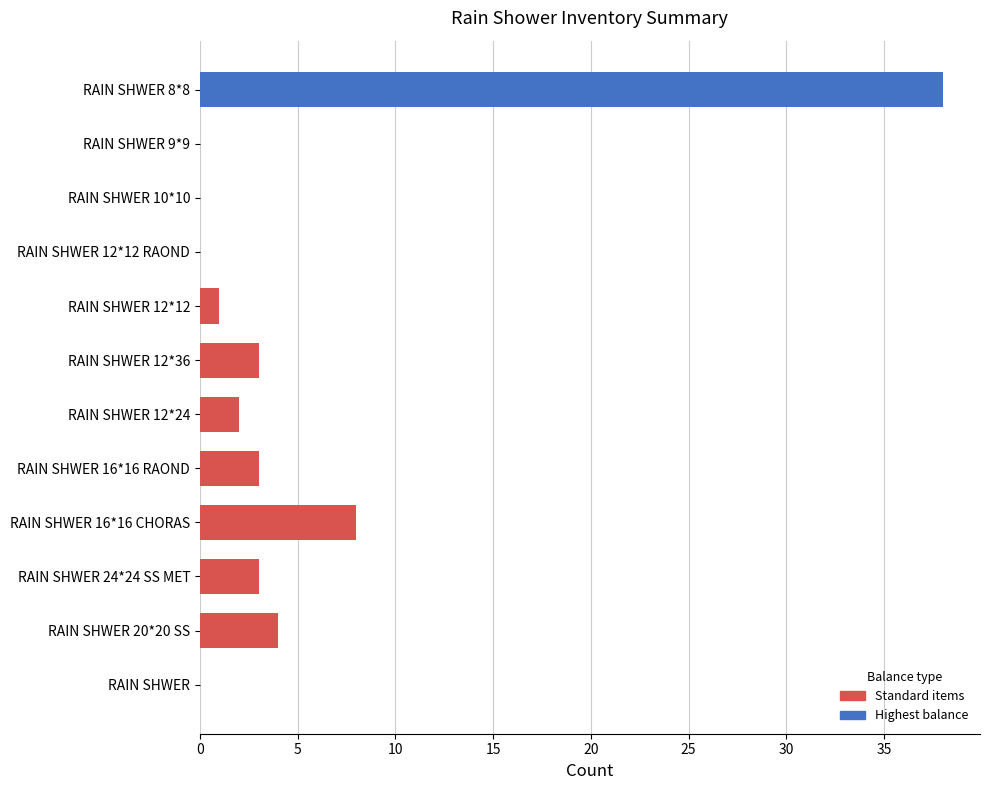

What is the sum of the values at RAIN SHWER 12*36 and RAIN SHWER 12*12?

4